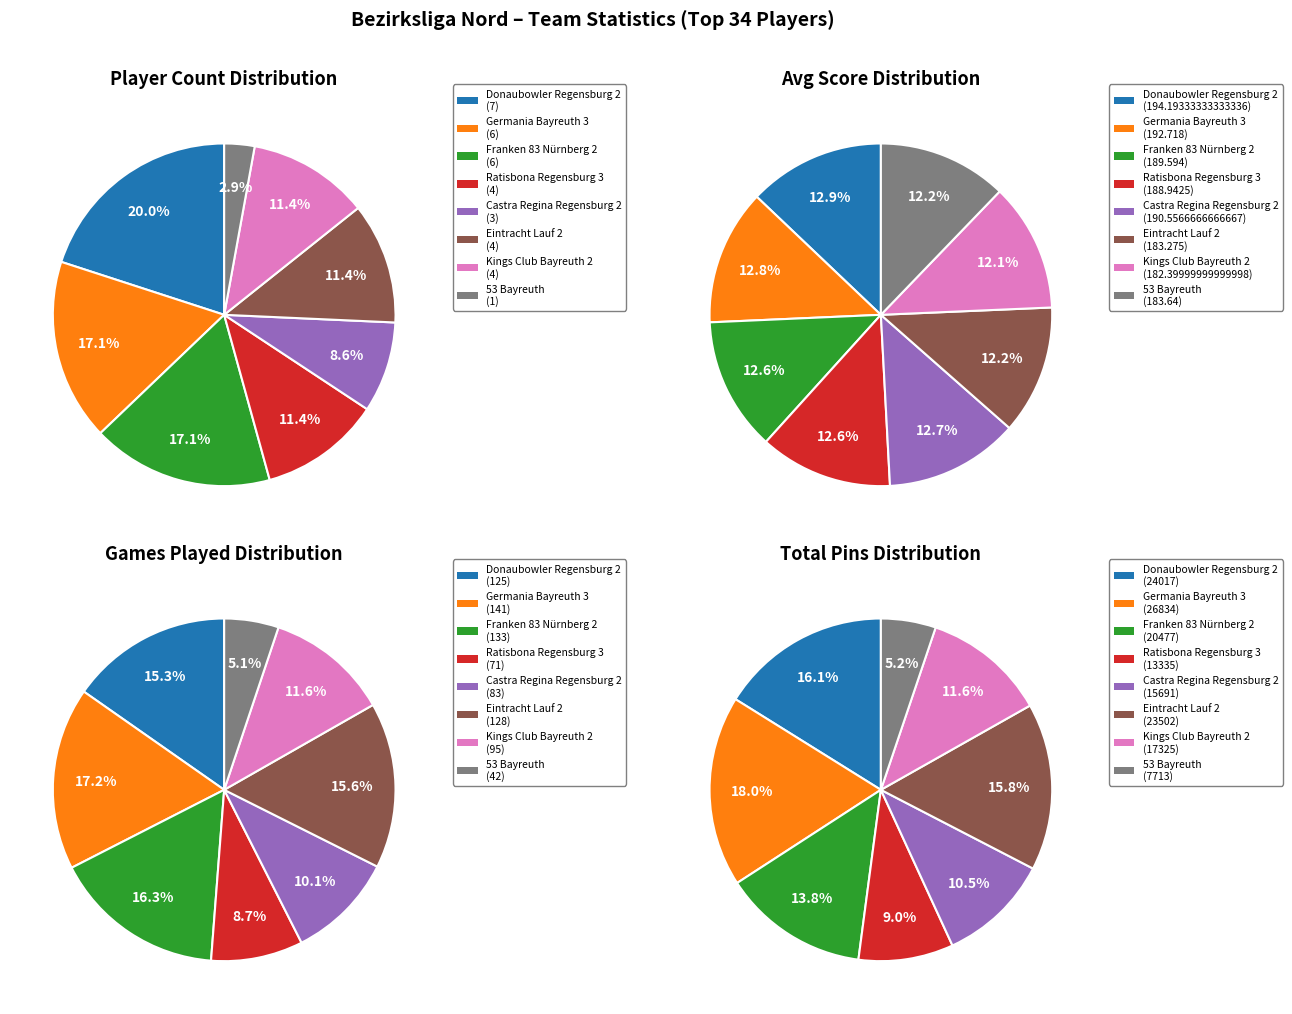

Does Kings Club Bayreuth 2 account for over 50% of the chart?

No